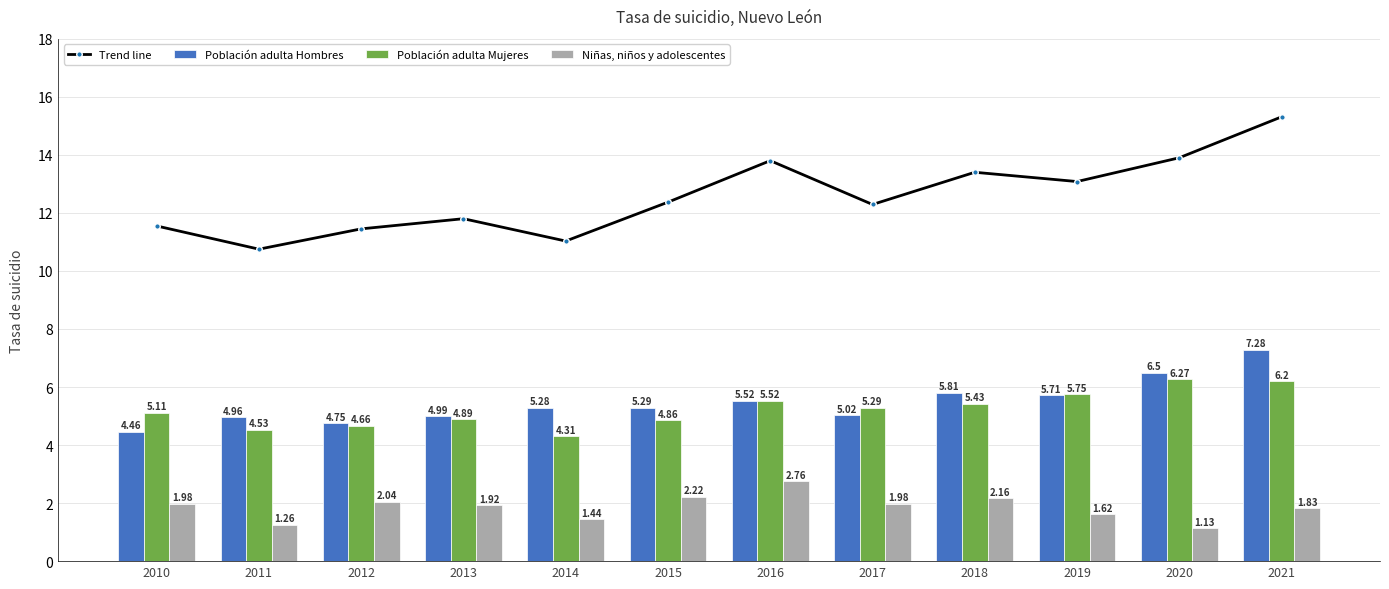

What is the difference between the maximum and minimum values in the Niñas, niños y adolescentes series?

1.6